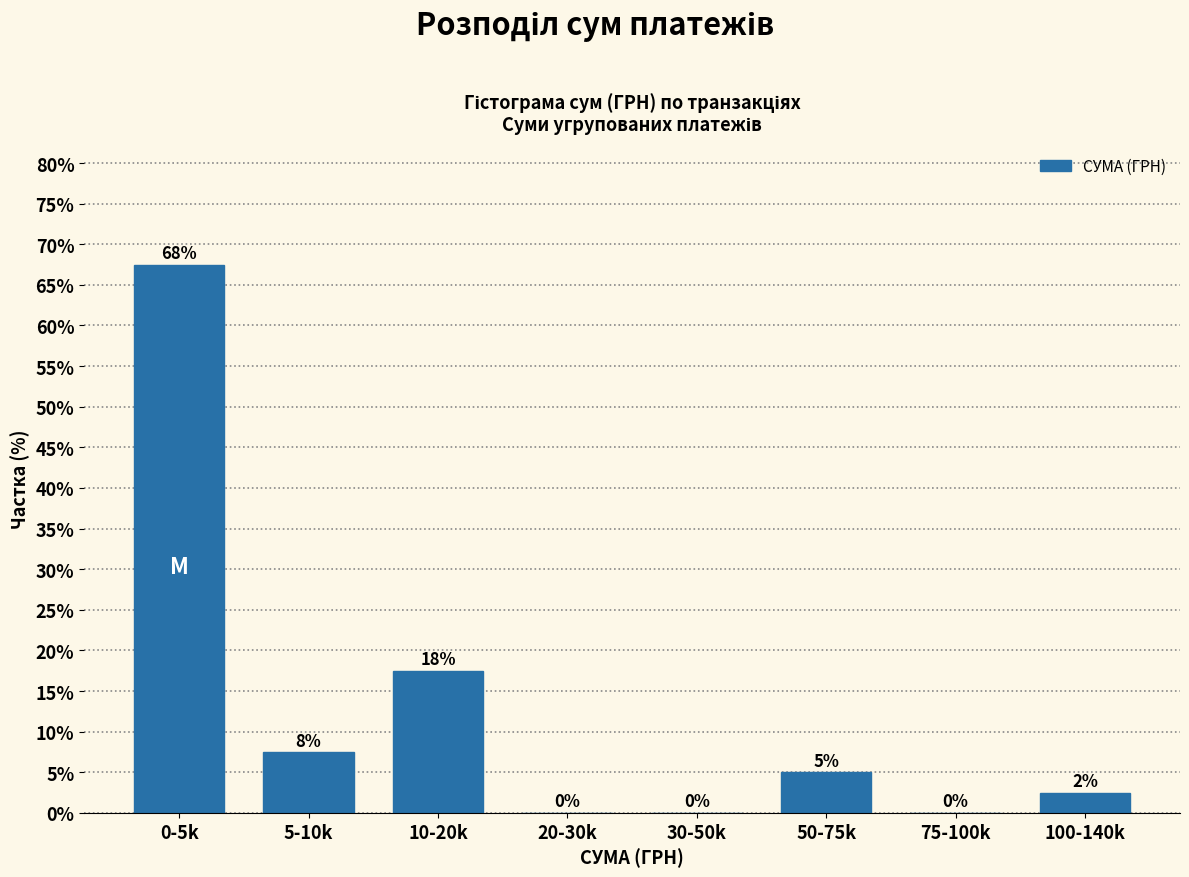

What is the maximum value shown in the chart?

67.5